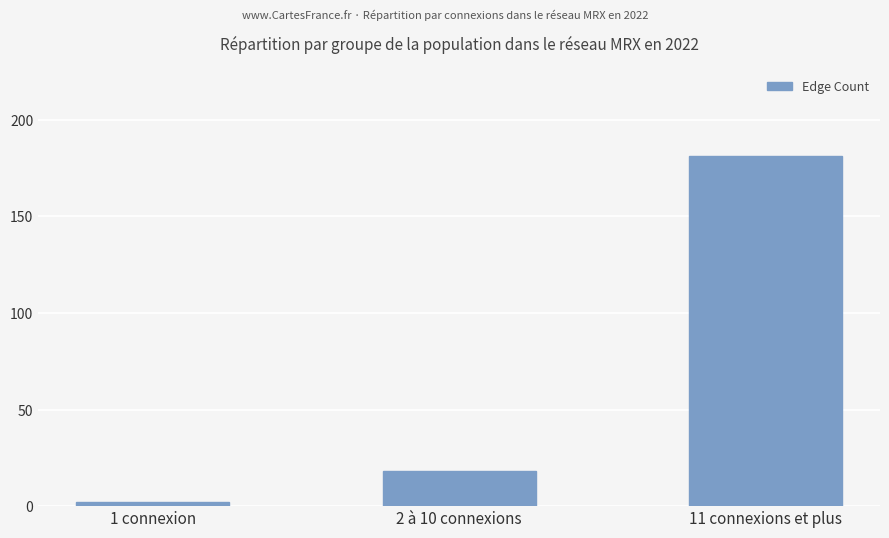

What is the average value?

67